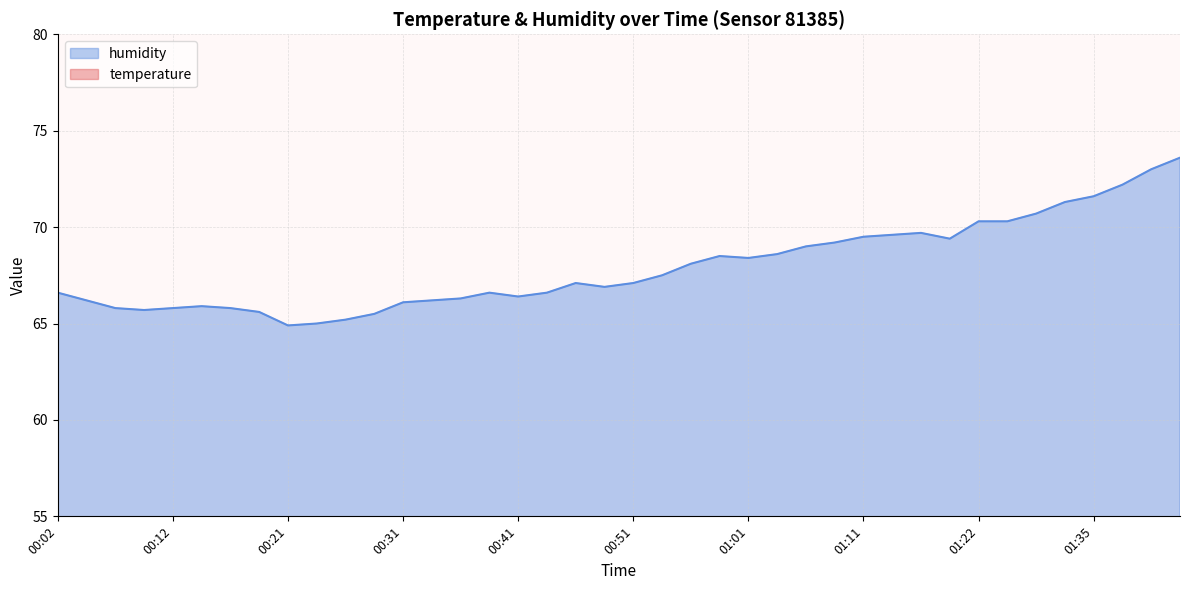

How many values in the temperature series are below 23?

2